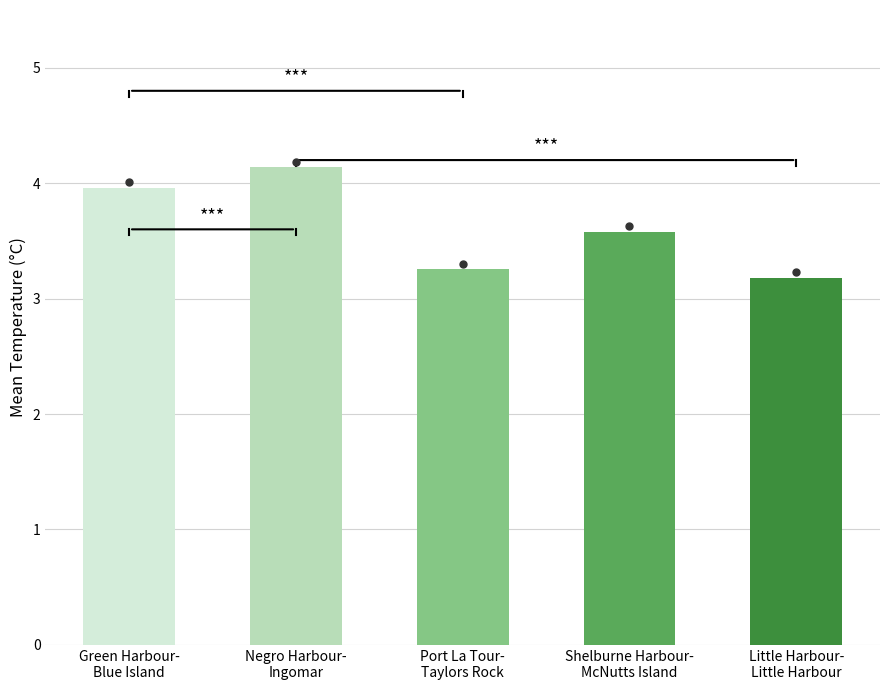

At which label is the value closest to 3?

Little Harbour-Little Harbour